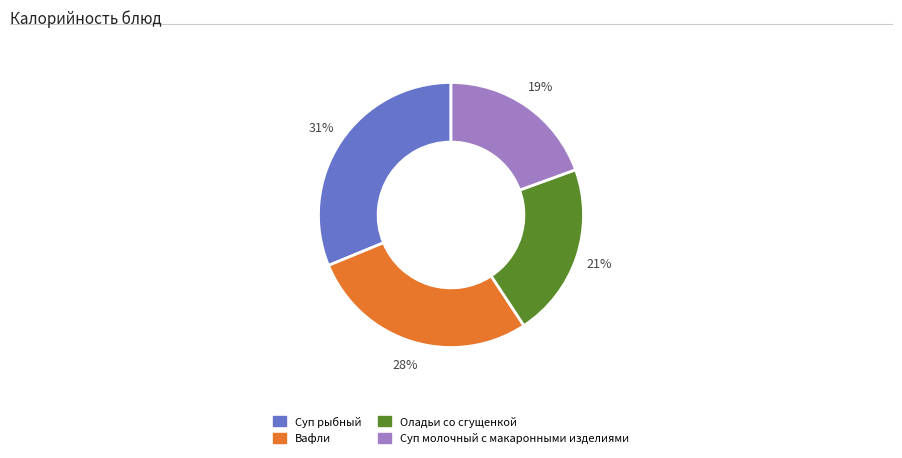

Is there any slice that represents more than half of the pie?

No